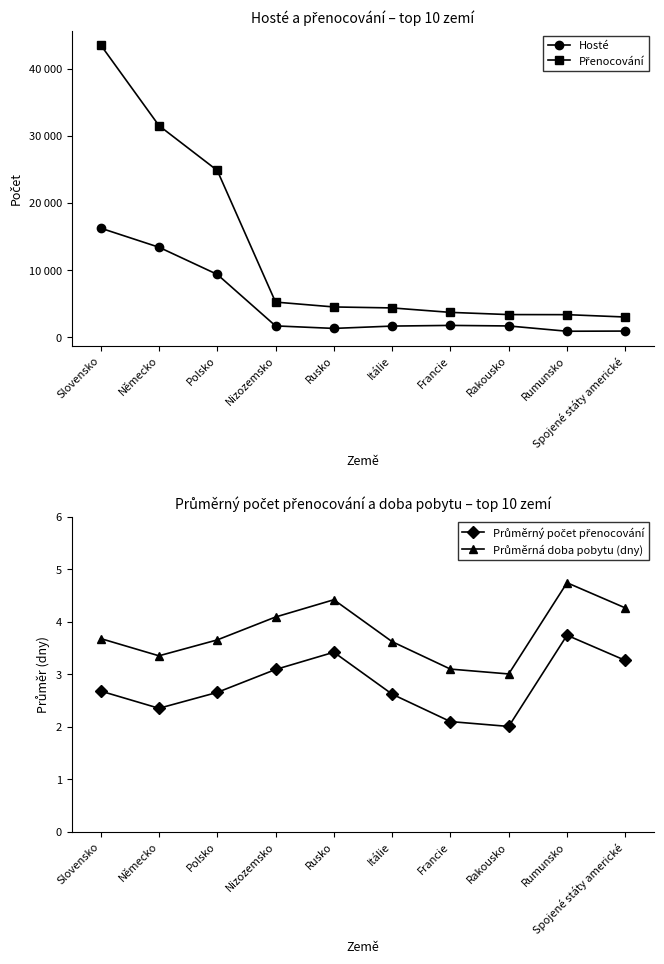

Which has a higher value, Německo or Francie?

Německo